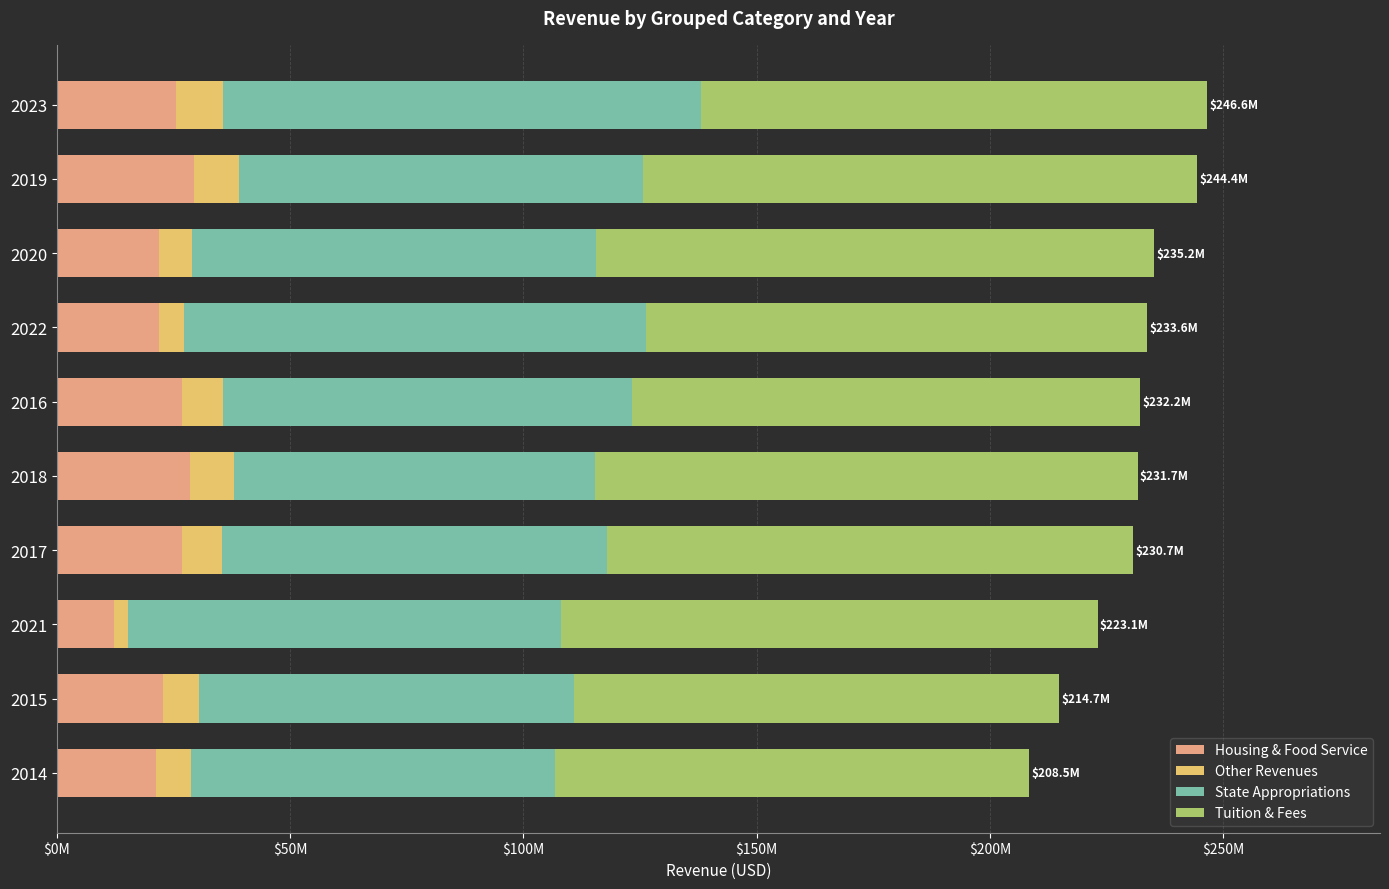

What are all the series names shown in the legend?

Housing & Food Service, Other Revenues, State Appropriations, Tuition & Fees